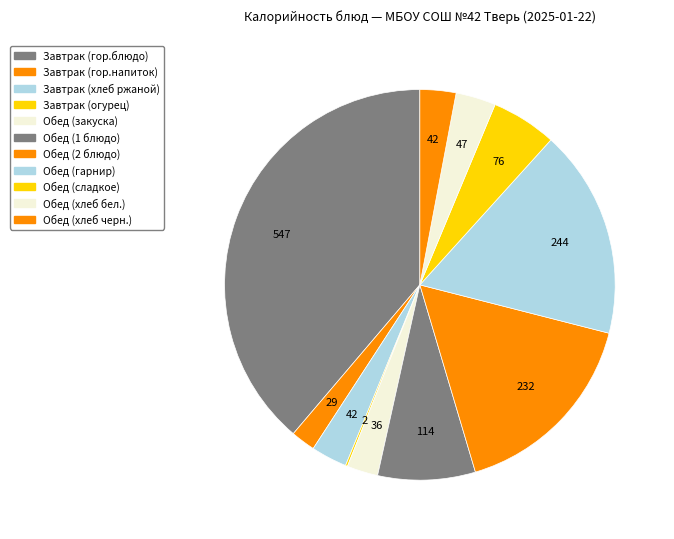

To the nearest percent, what is the difference between the largest and smallest slice percentages?

39%